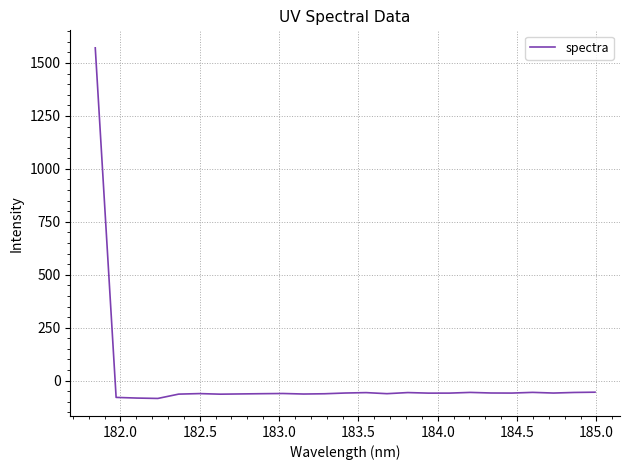

What is the maximum value shown in the chart?

1571.3